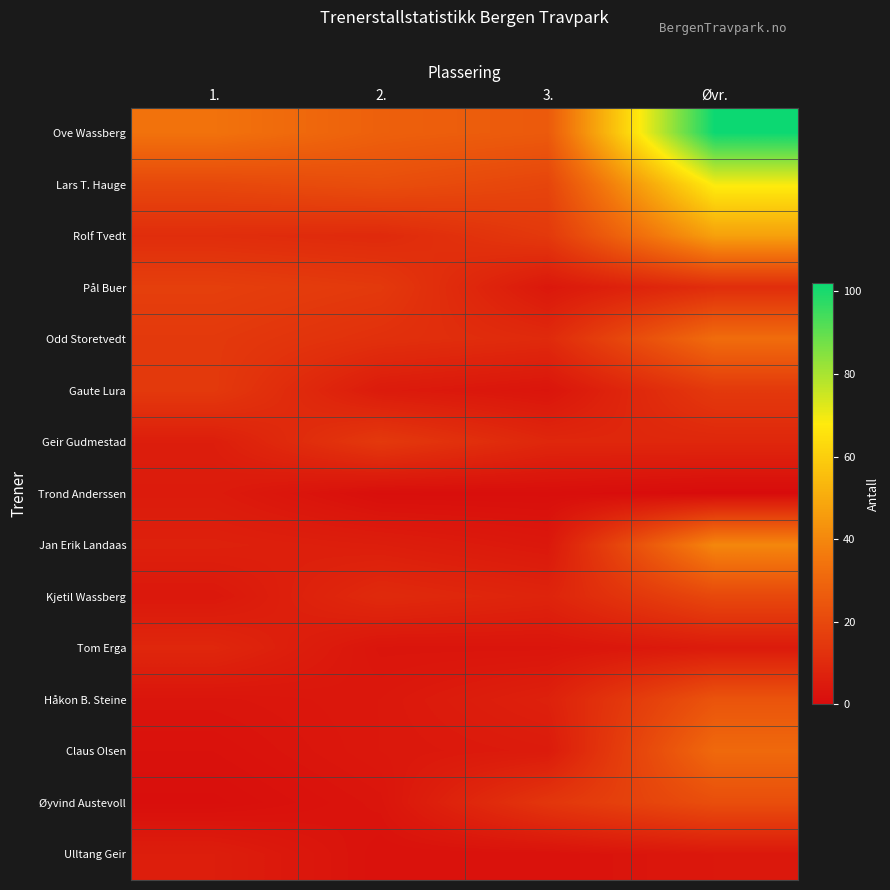

Which label corresponds to the largest value in the chart?

Øvr.